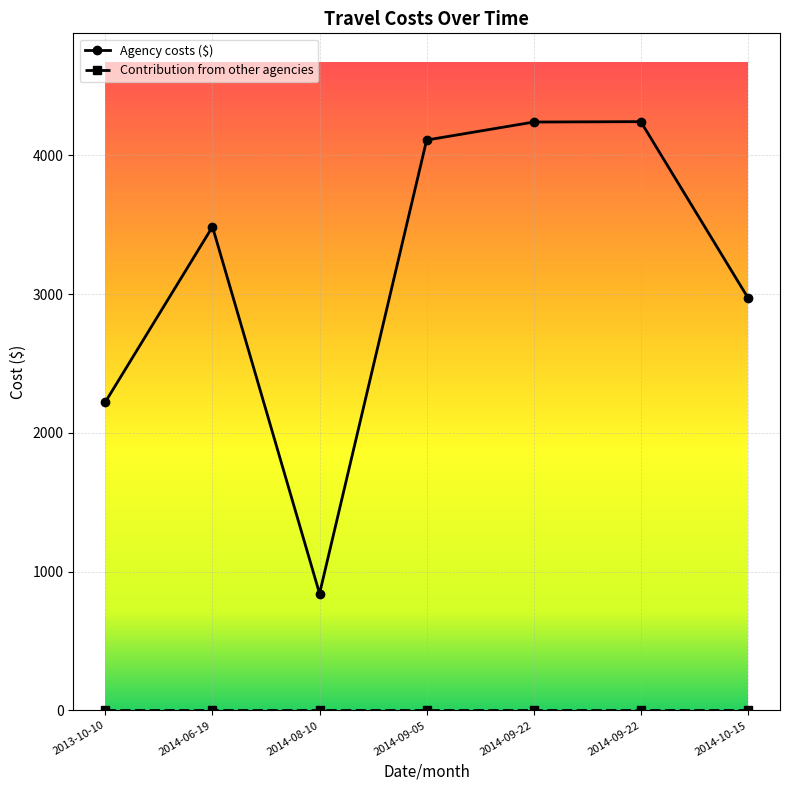

What is the label of the 4th point from the left?

2014-09-05